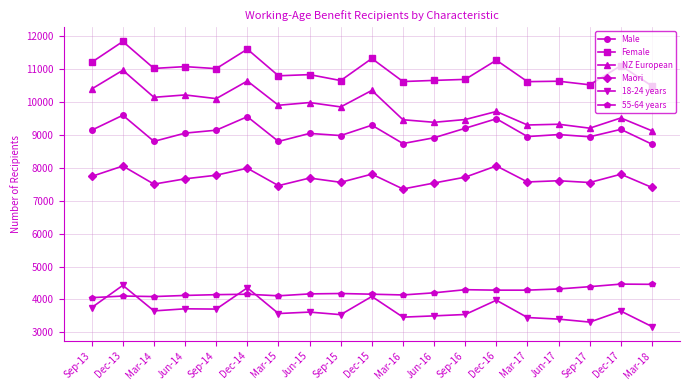

At which category does the chart reach its minimum across all series?

Mar-18